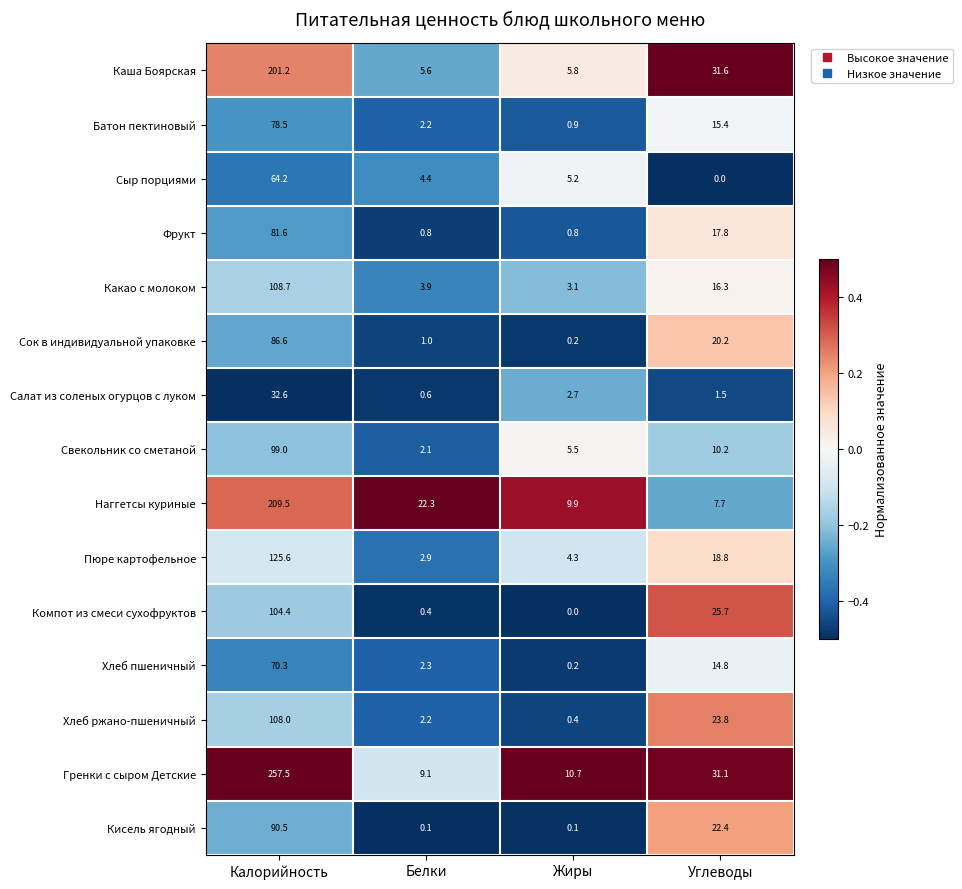

What is the average value of the Свекольник со сметаной series?

29.2